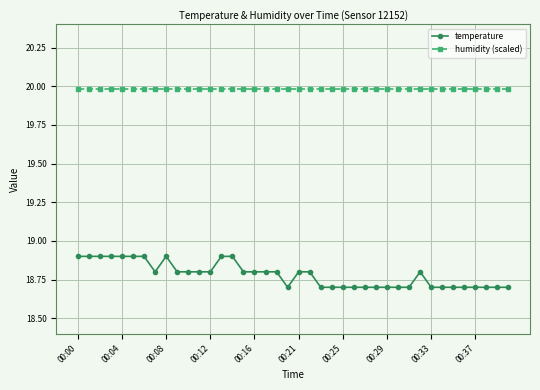

Rank the series by their average value, from highest to lowest.

humidity (scaled), temperature